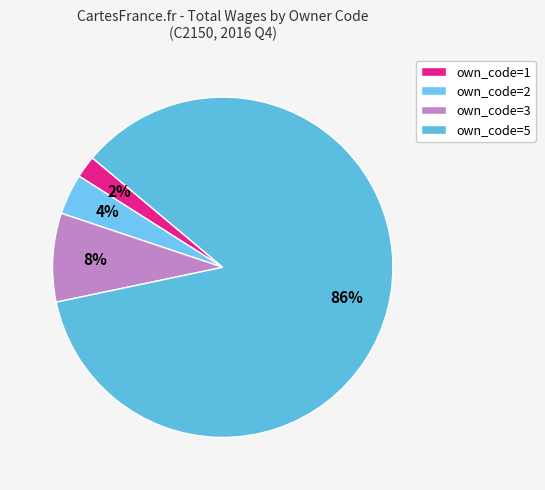

Which category has the biggest portion of the pie?

5